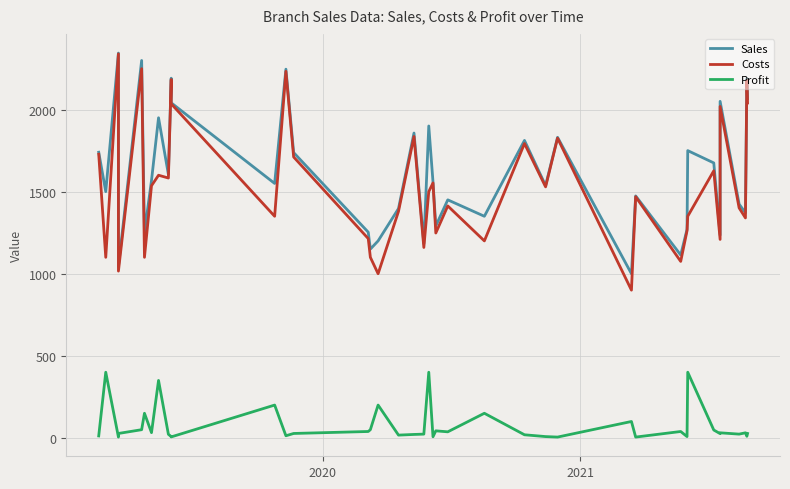

How many interior local peaks does the Costs series have?

14